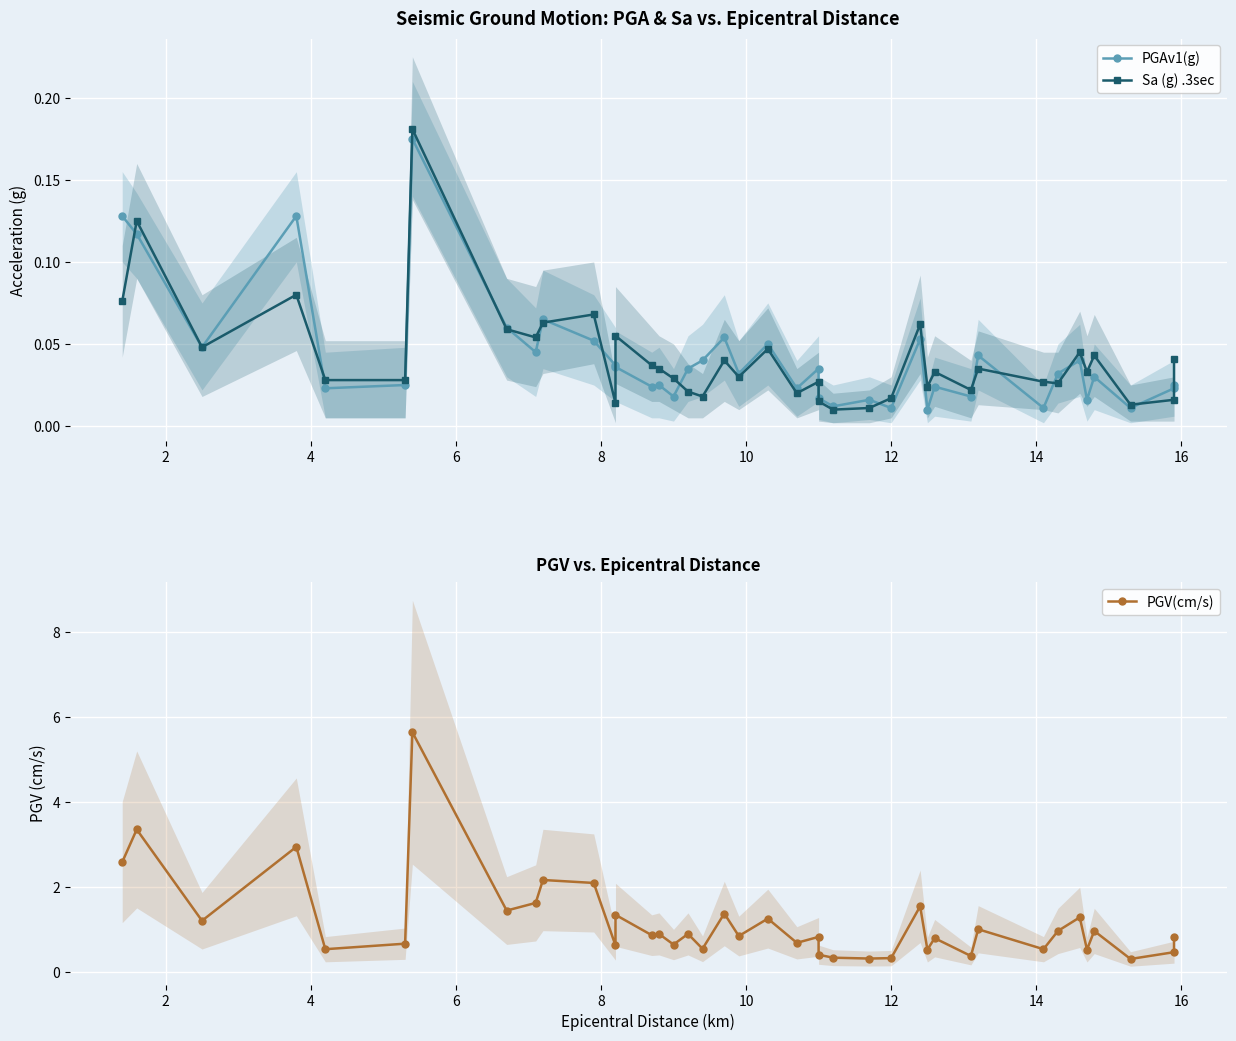

Is it true that PGAv1(g) equals 0.1 at 14?

False